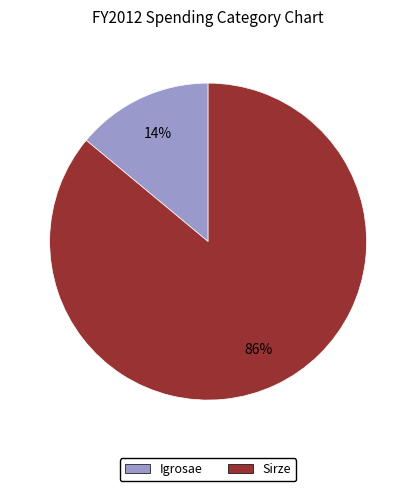

What percentage is the Sirze slice, to the nearest percent?

86%